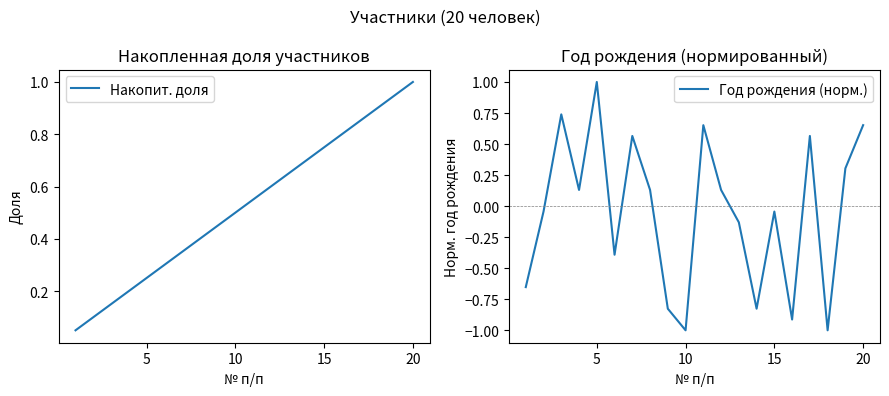

What is the difference between the maximum and second lowest values in the Накопит. доля series?

0.9